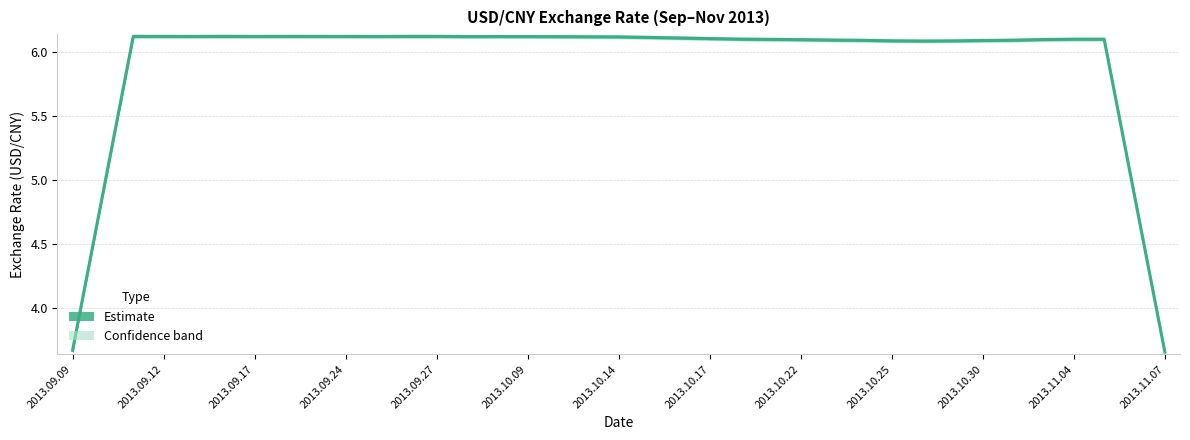

Does the chart display data point markers on the line(s)?

No